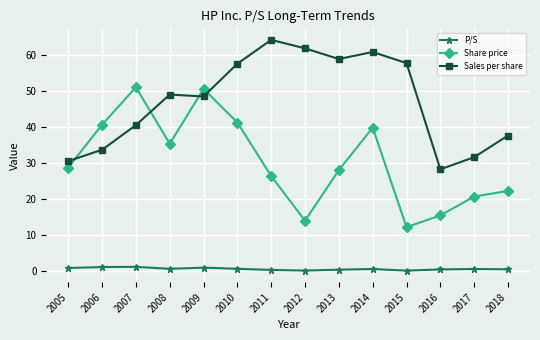

Rank the series at 2005 from highest to lowest value.

Sales per share, Share price, P/S